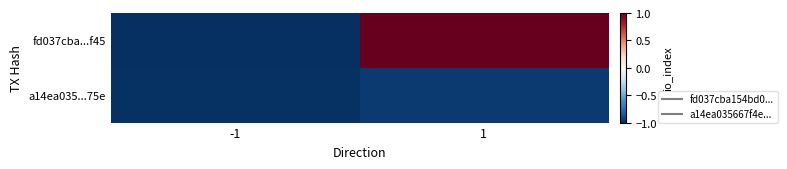

Reading left to right, what are all the values shown in this chart?

fd037cba...f45: -1=-1.0	1=1.0
a14ea035...75e: -1=-1.0	1=-1.0